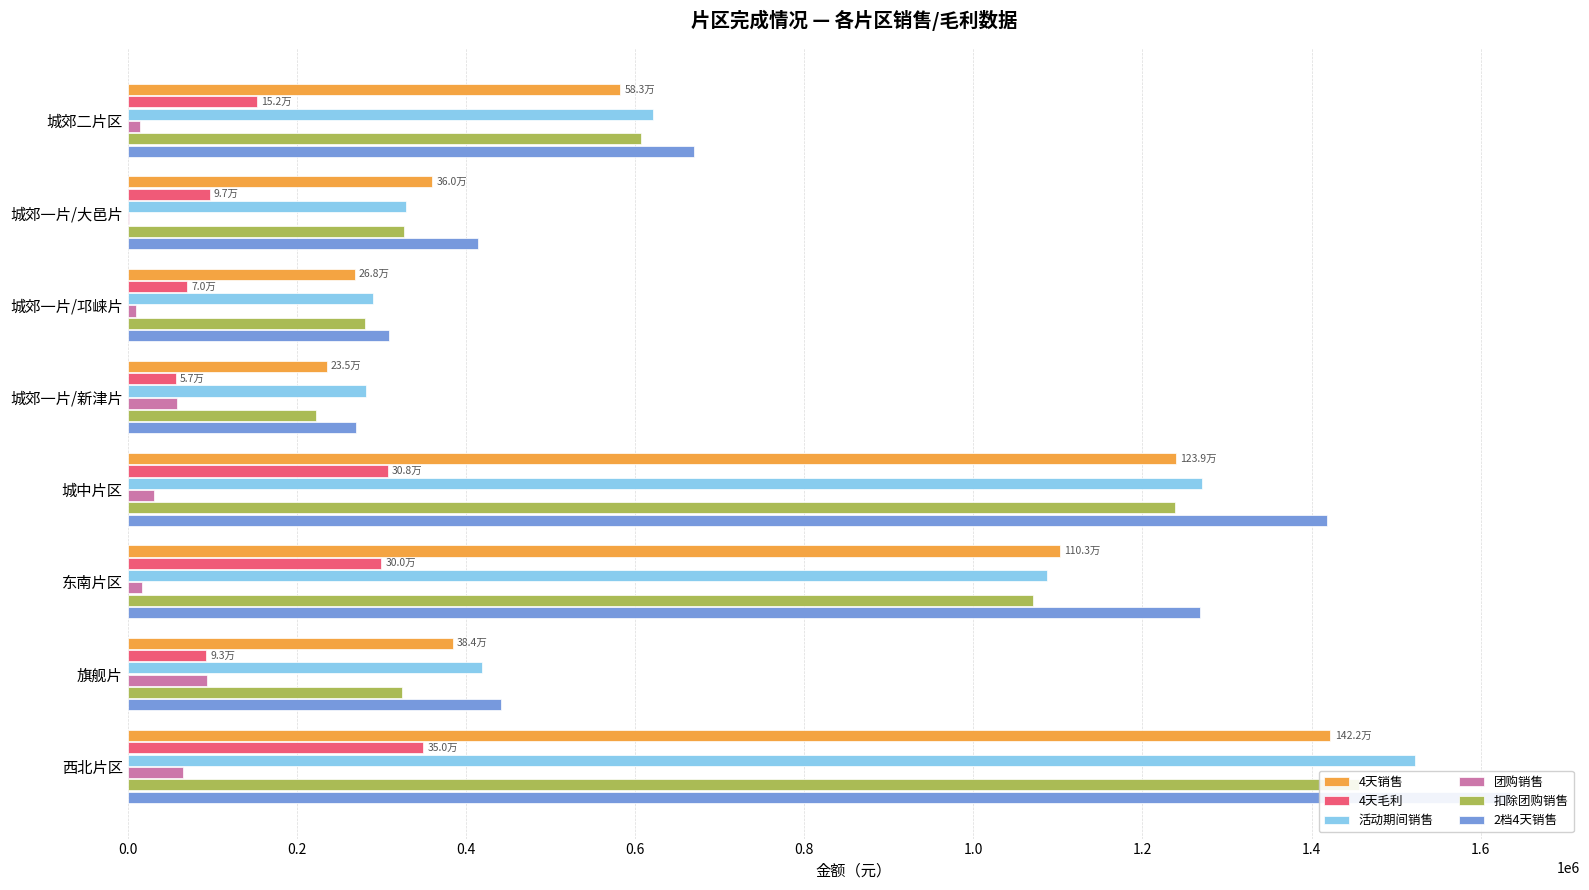

The 4天毛利 series shows 152479.2 at 城郊二片区. True or false?

True